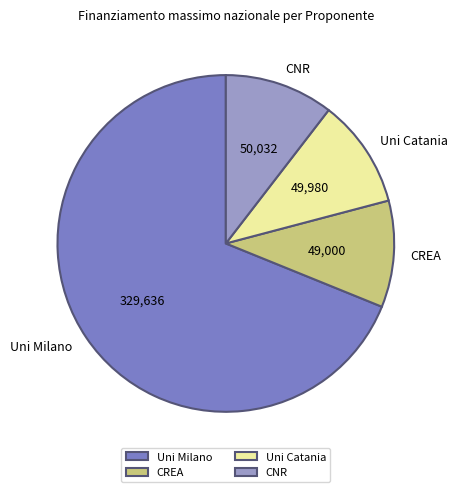

Is the sum of CREA and Uni Catania greater than half?

No